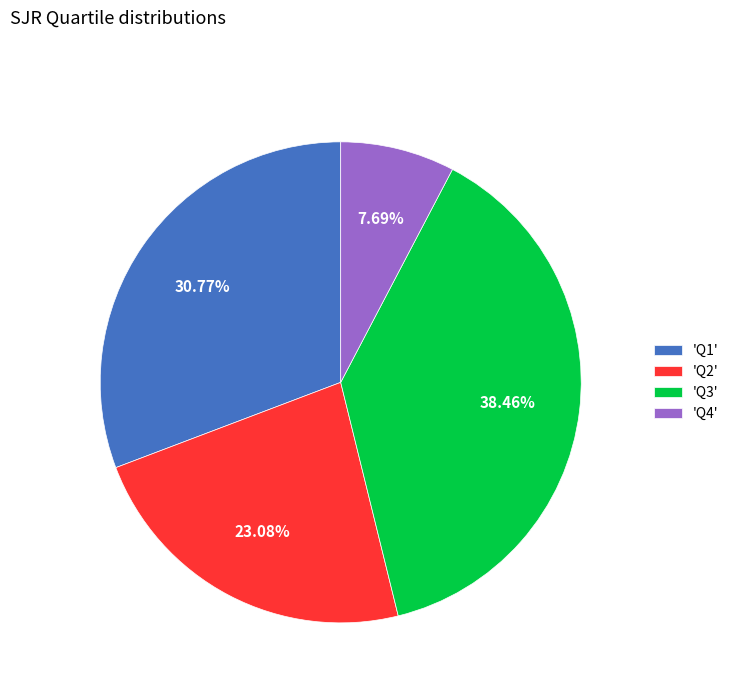

What is the smallest slice in the pie chart?

'Q4'